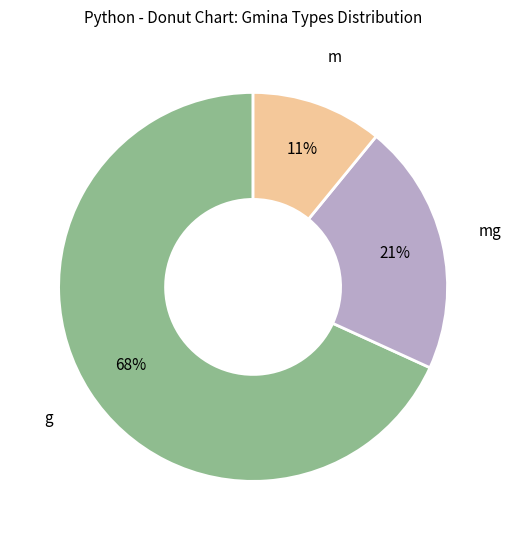

Which slice is the largest?

g